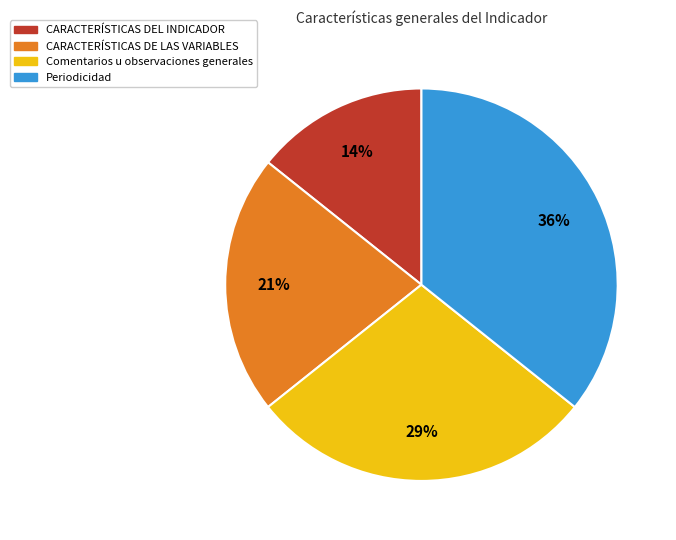

To the nearest percent, what portion does CARACTERÍSTICAS DEL INDICADOR represent?

14%